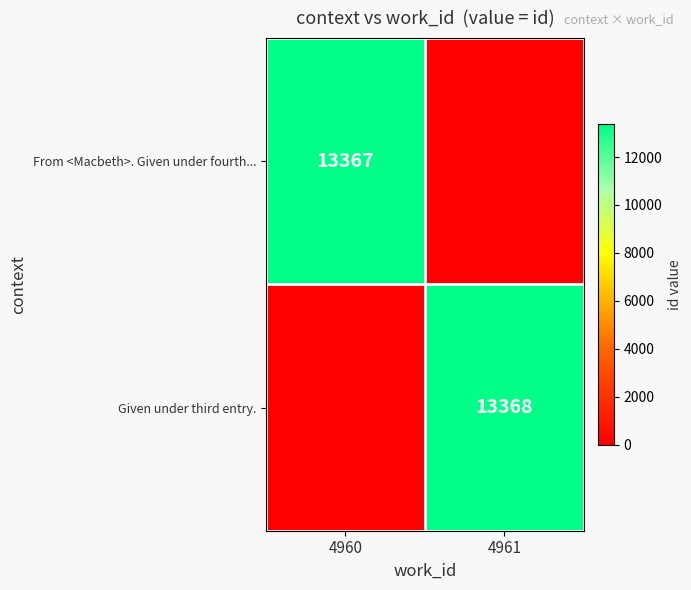

The From <Macbeth>. Given under fourth... series shows 8149 at 4960. True or false?

False